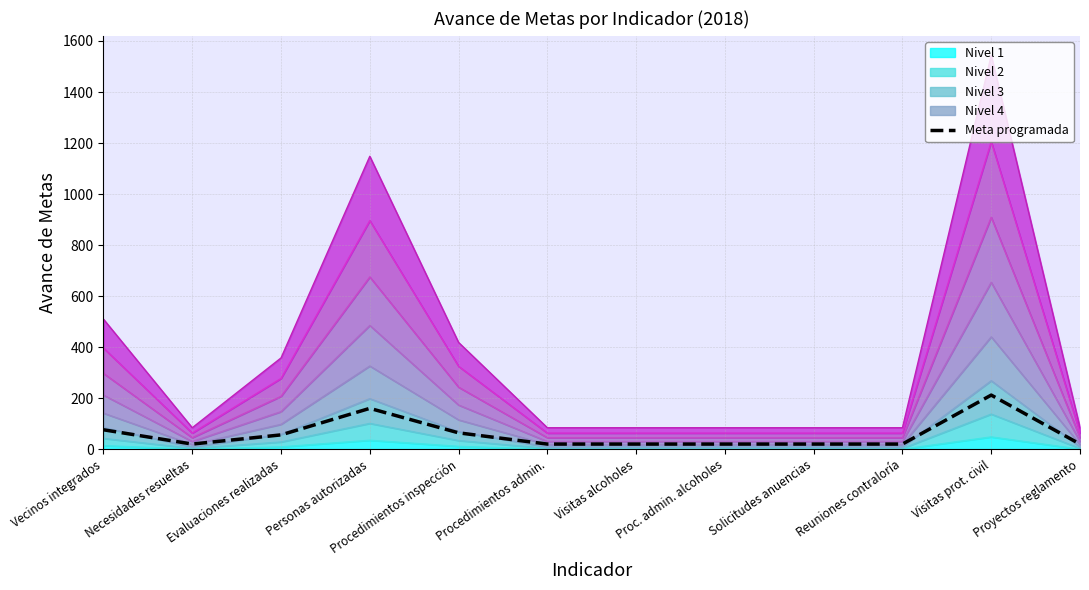

At which category does the chart reach its peak across all series?

Visitas prot. civil